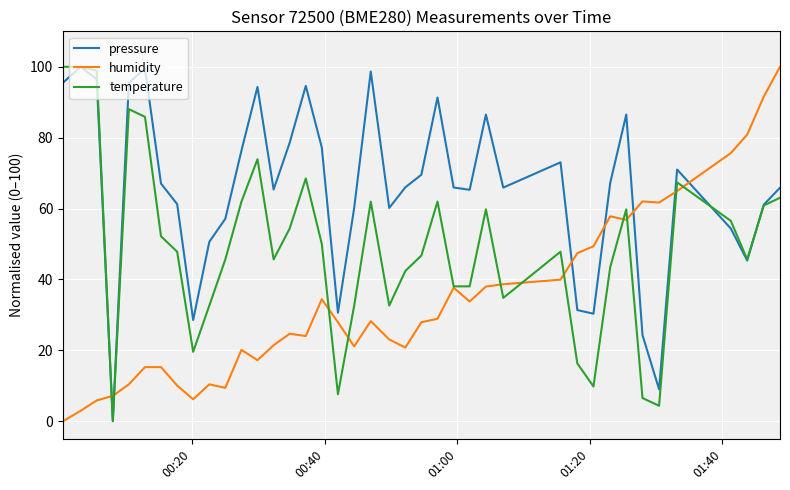

After their last crossing, which series has the higher values: humidity or pressure?

humidity